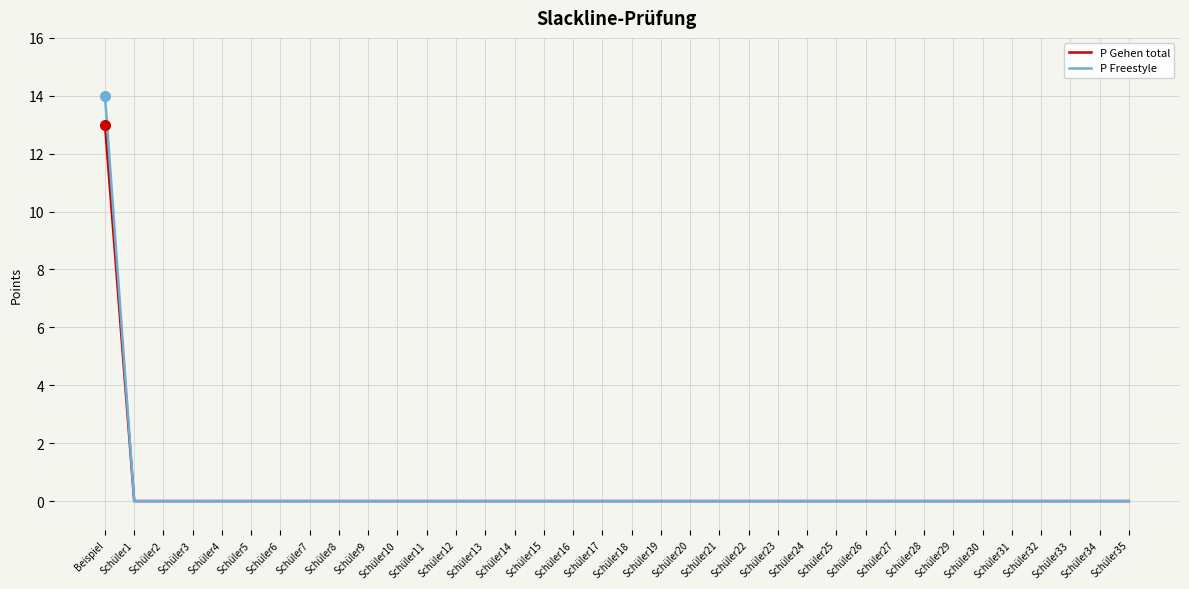

How many distinct data groups are displayed?

2